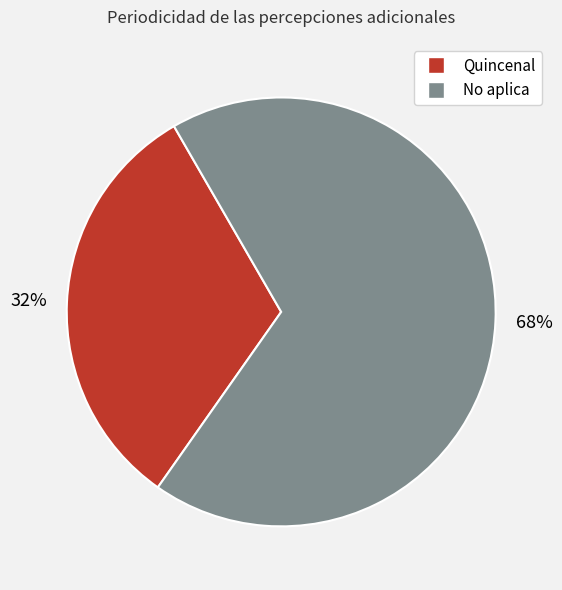

How many slices are in this pie chart?

2